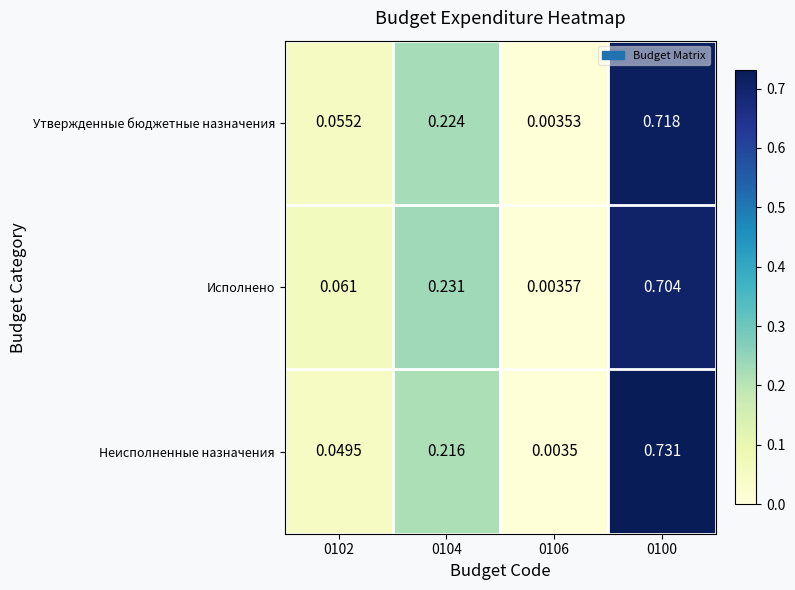

Which series has the largest range (max minus min)?

Неисполненные назначения